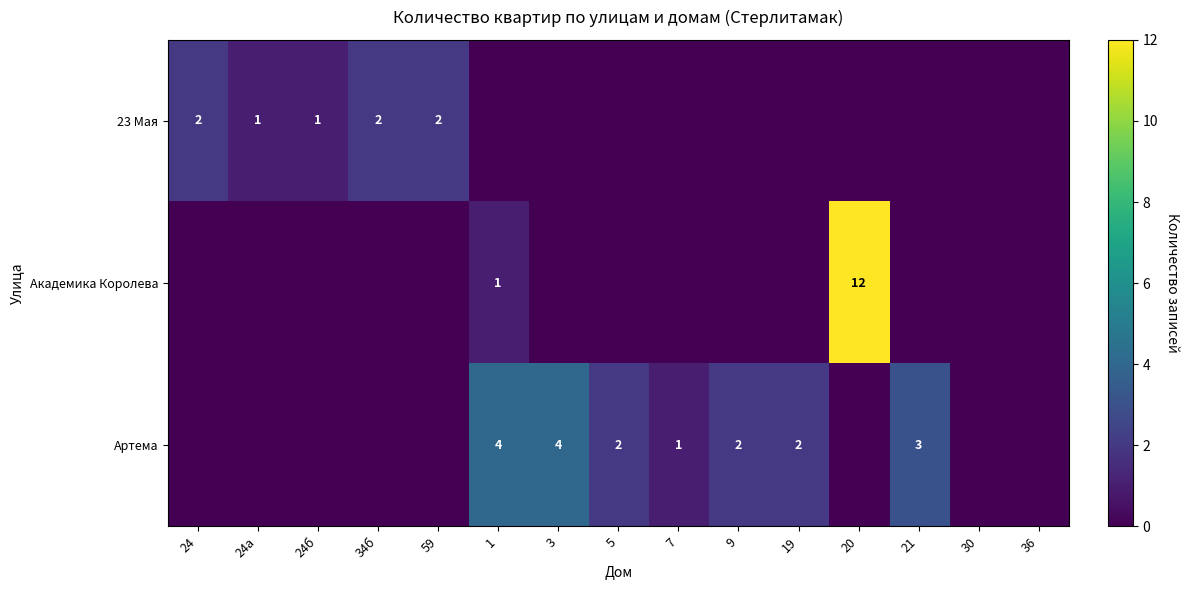

Which label corresponds to the smallest value in the chart?

1